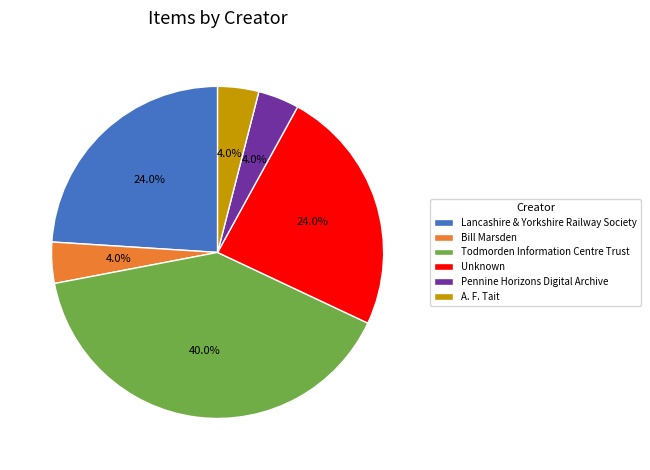

The Pennine Horizons Digital Archive slice represents 4% of the pie. True or false?

True